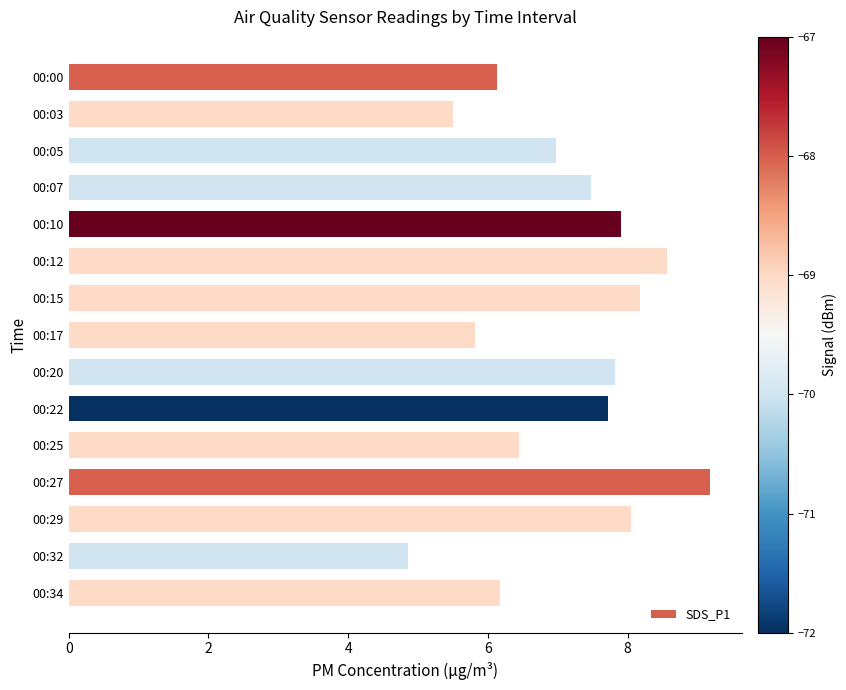

What is the sum of all values?

106.8